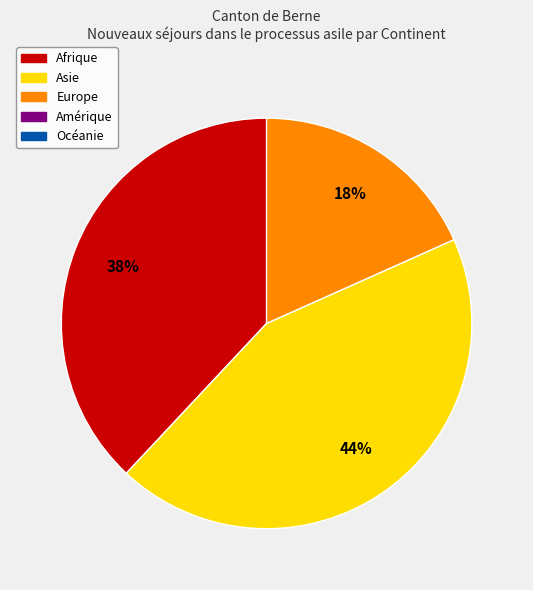

To the nearest percent, what is the average slice percentage?

33%